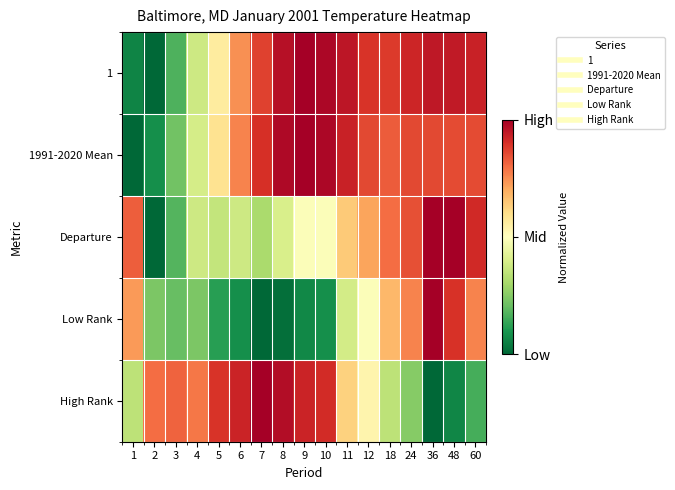

Reading left to right, transcribe all the data shown in this chart.

1: 1=0.1	2=0.0	3=0.2	4=0.4	5=0.6	6=0.7	7=0.9	8=1.0	9=1.0	10=1.0	11=1.0	12=0.9	18=0.9	24=0.9	36=0.9	48=0.9	60=0.9
1991-2020 Mean: 1=0.0	2=0.1	3=0.2	4=0.4	5=0.6	6=0.8	7=0.9	8=1.0	9=1.0	10=1.0	11=0.9	12=0.9	18=0.8	24=0.9	36=0.9	48=0.9	60=0.9
Departure: 1=0.8	2=0.0	3=0.2	4=0.4	5=0.4	6=0.4	7=0.3	8=0.4	9=0.5	10=0.5	11=0.6	12=0.7	18=0.8	24=0.8	36=1.0	48=1.0	60=0.9
Low Rank: 1=0.7	2=0.2	3=0.2	4=0.2	5=0.1	6=0.1	7=0.0	8=0.0	9=0.1	10=0.1	11=0.4	12=0.5	18=0.7	24=0.8	36=1.0	48=0.9	60=0.8
High Rank: 1=0.3	2=0.8	3=0.8	4=0.8	5=0.9	6=0.9	7=1.0	8=1.0	9=0.9	10=0.9	11=0.6	12=0.5	18=0.3	24=0.2	36=0.0	48=0.1	60=0.2